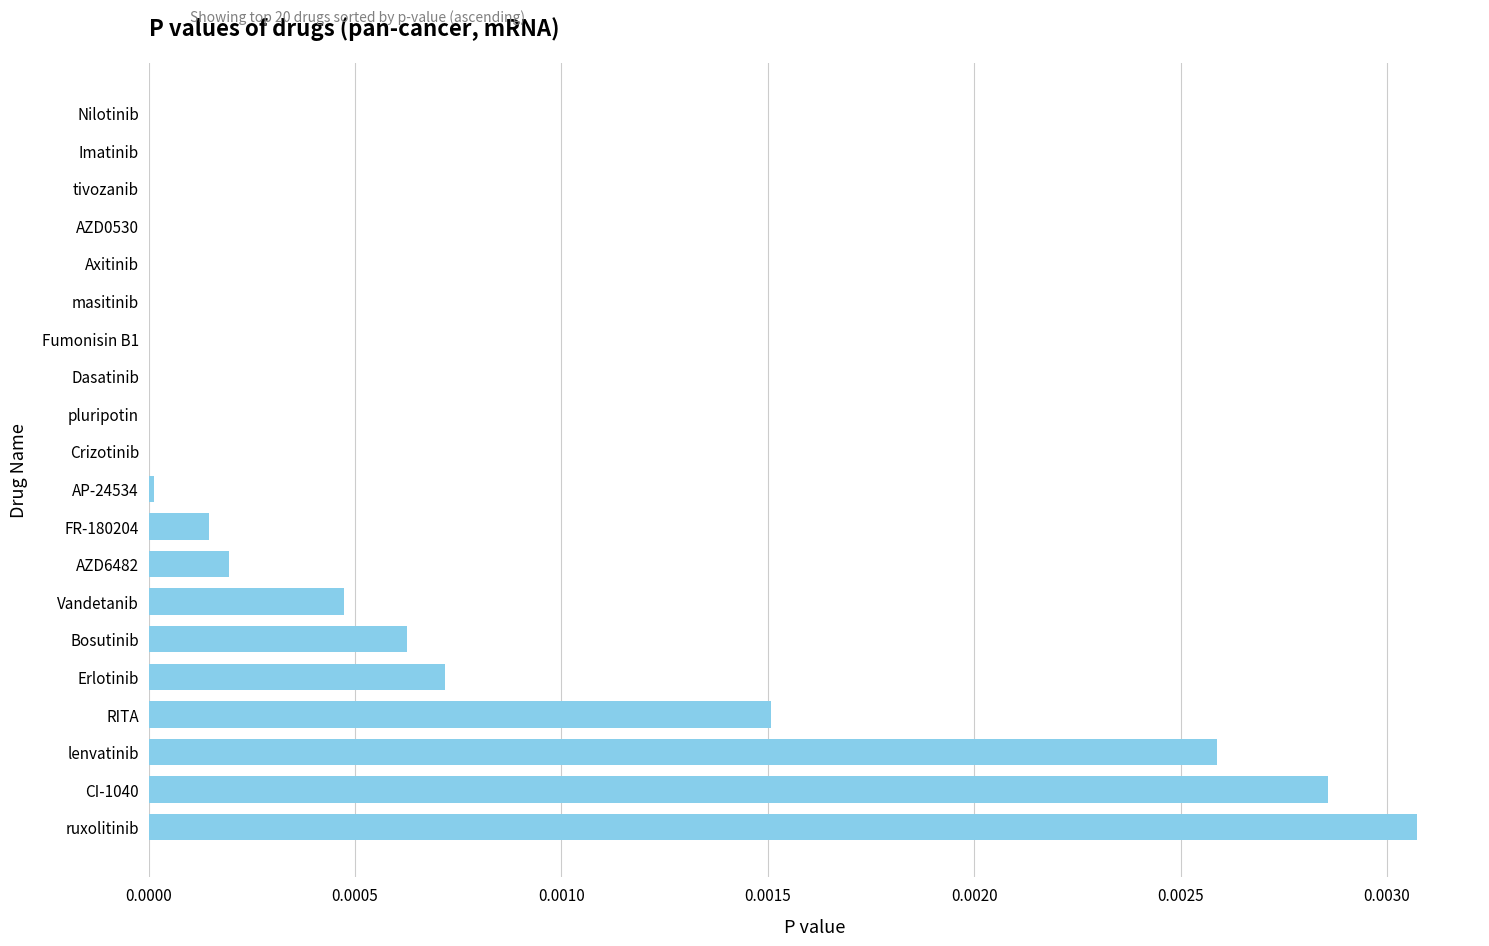

Between Nilotinib and Erlotinib, which is larger?

Erlotinib